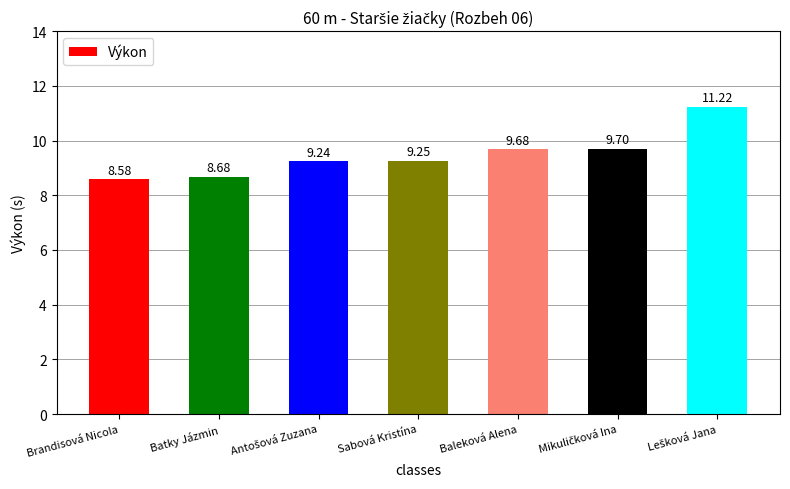

What is the label of the 4th bar from the right?

Sabová Kristína